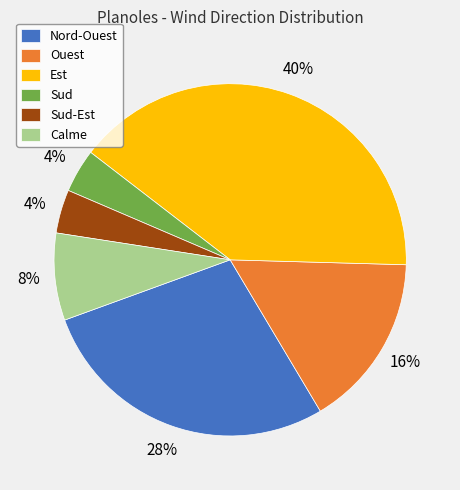

To the nearest percent, what is the combined percentage of Sud and Sud-Est?

8%